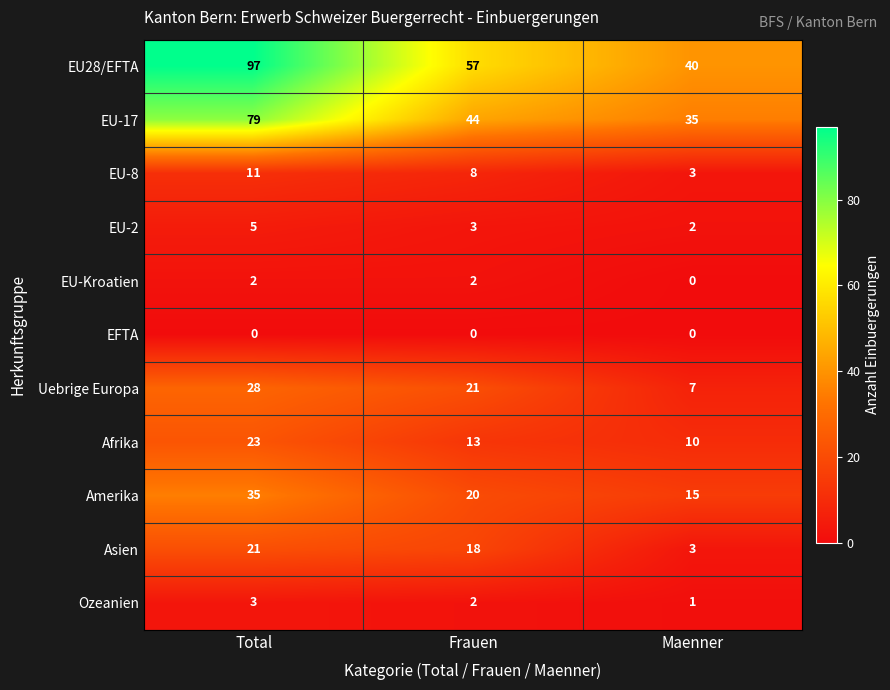

Which series has the largest range (max minus min)?

EU28/EFTA